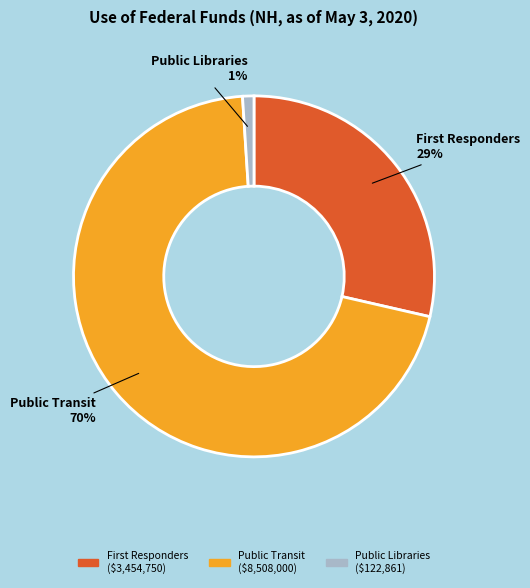

True or false: Public Transit ($8,508,000) accounts for 70% of the total.

True